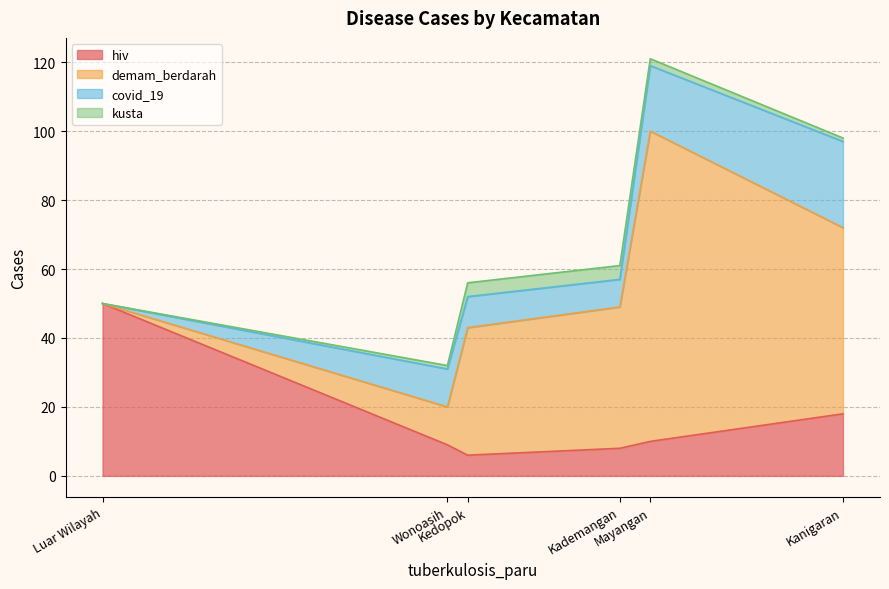

At which label does covid_19 first exceed 11?

Mayangan